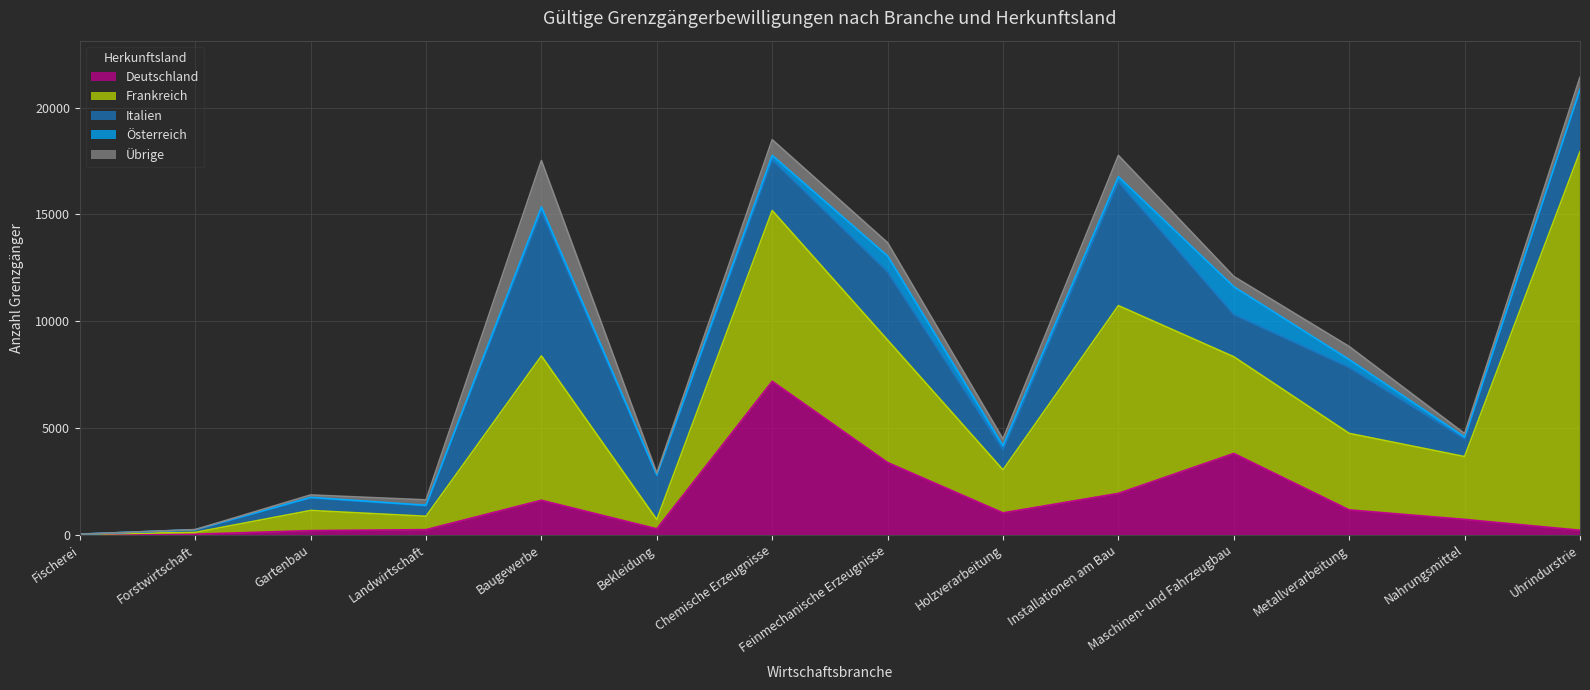

What is the difference between the maximum and minimum values in the Frankreich series?

17695